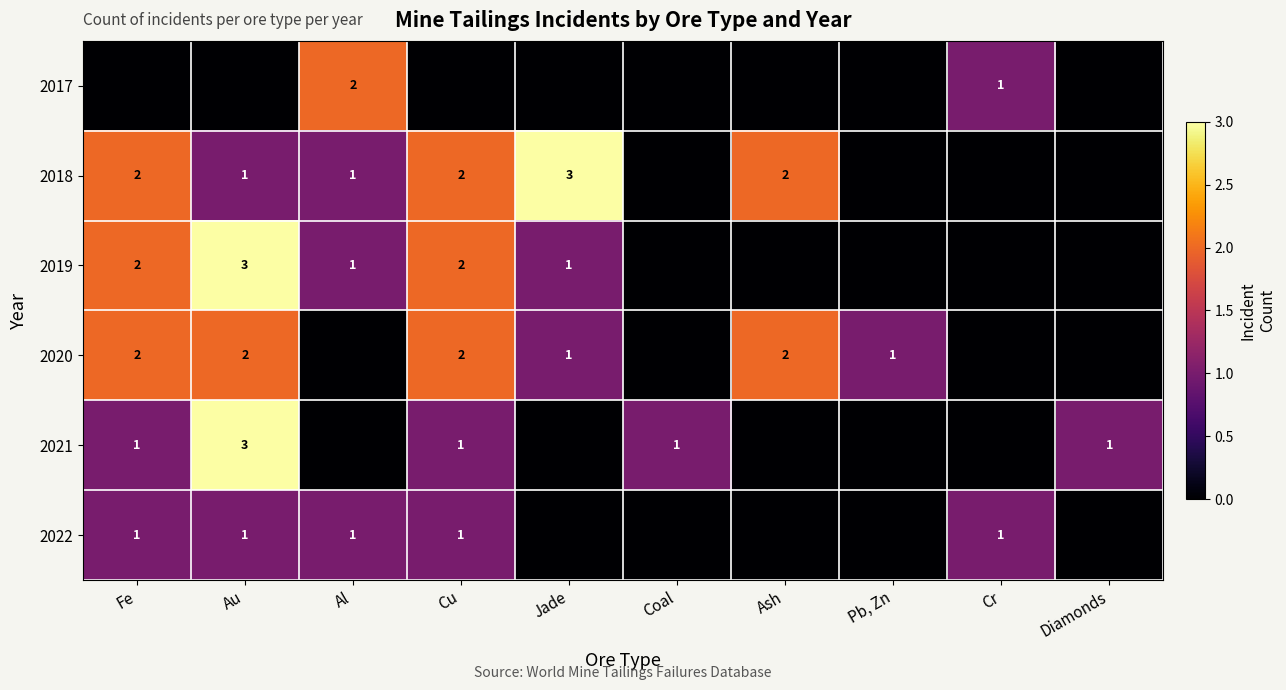

The 2020 series shows 2 at Cu. True or false?

True